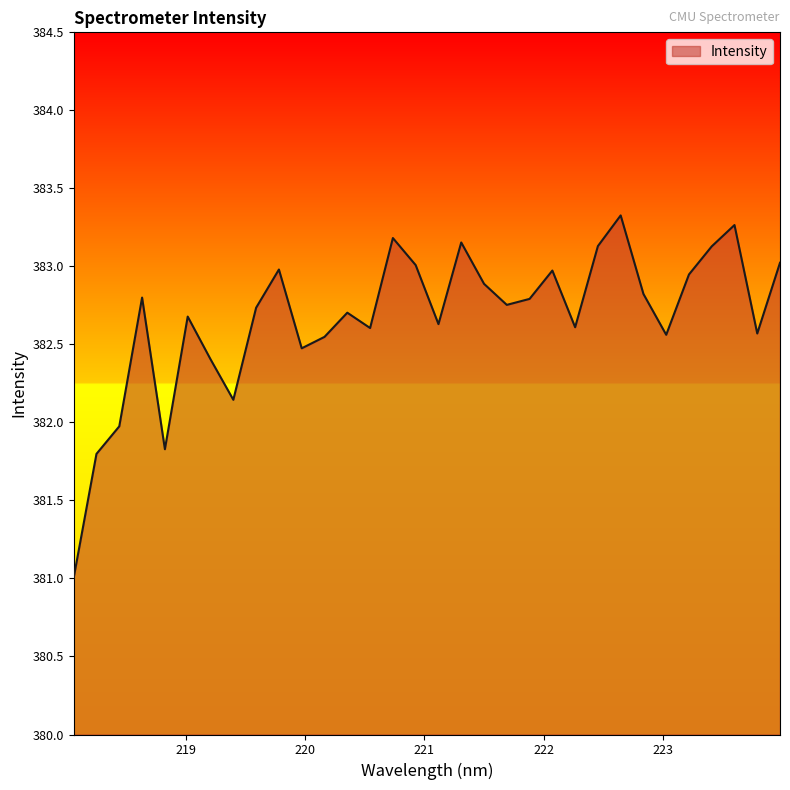

What is the smallest value displayed?

381.0